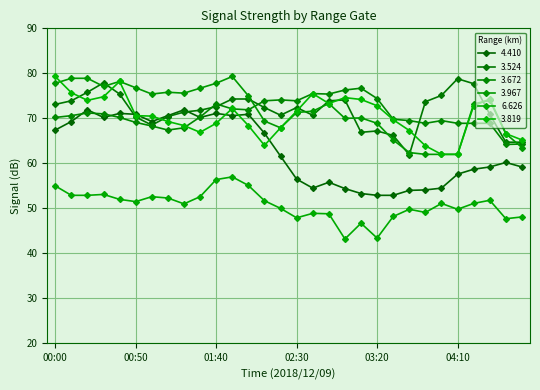

How many intersections are there between 4.410 and 3.819?

6